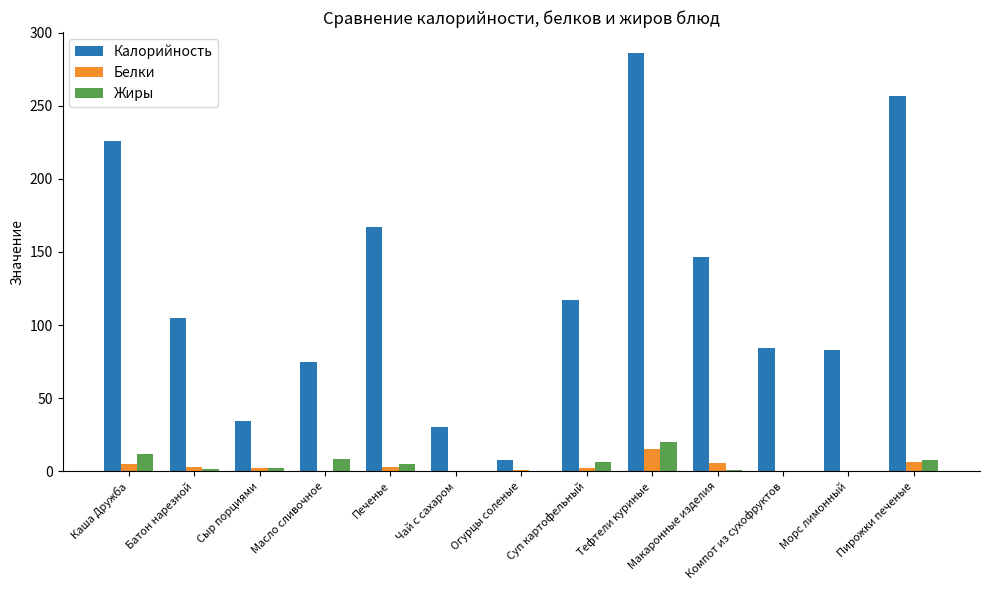

How many series are shown in this chart?

3